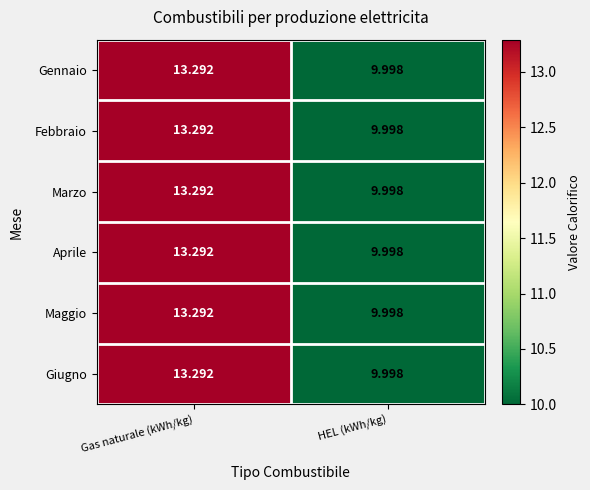

Which label corresponds to the smallest value in the chart?

HEL (kWh/kg)